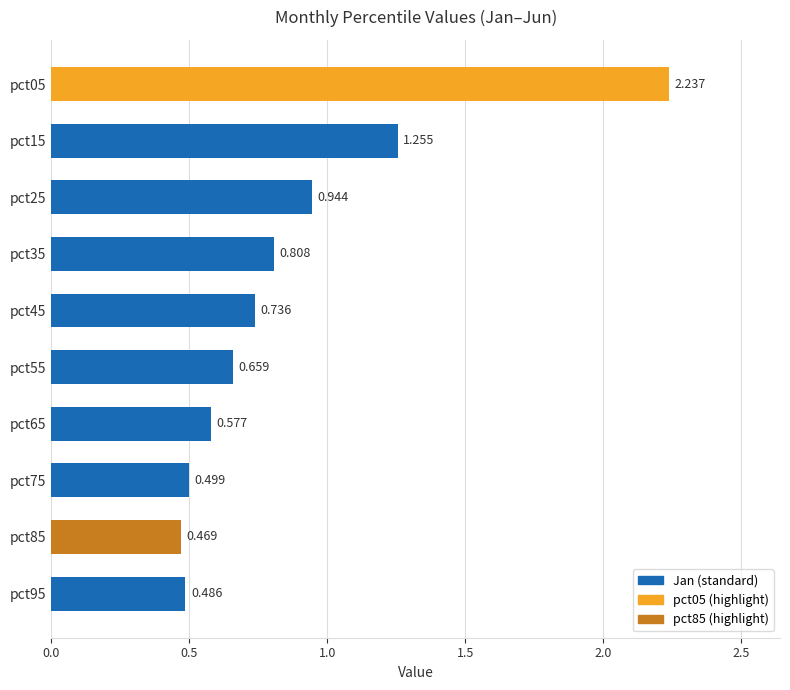

Does the chart contain any negative values?

No